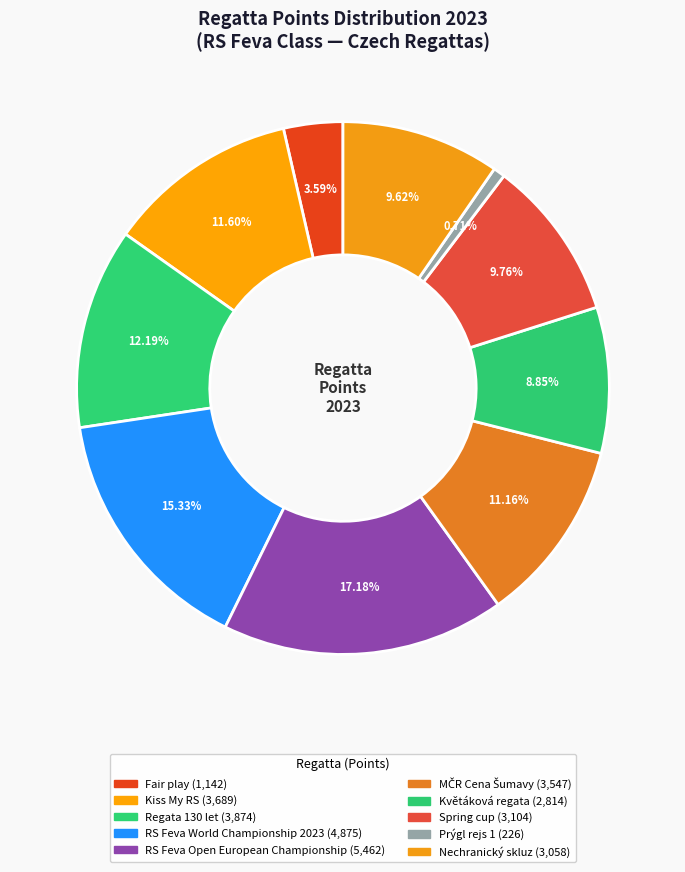

Count the number of slices in the pie.

10